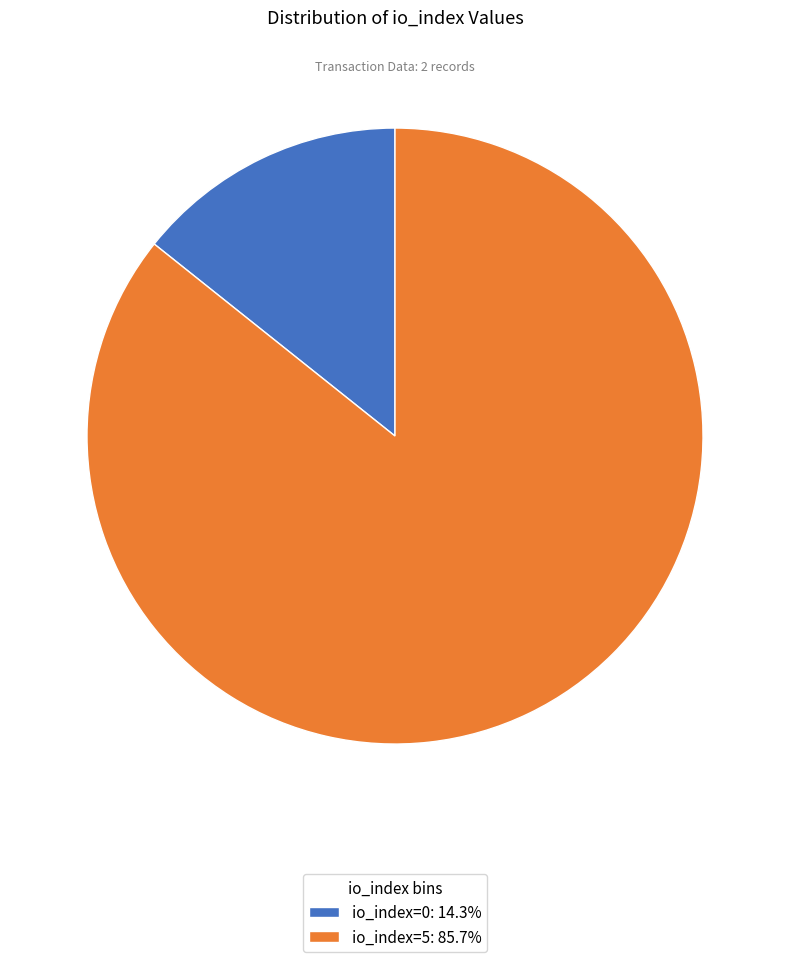

How many slices are in this pie chart?

2